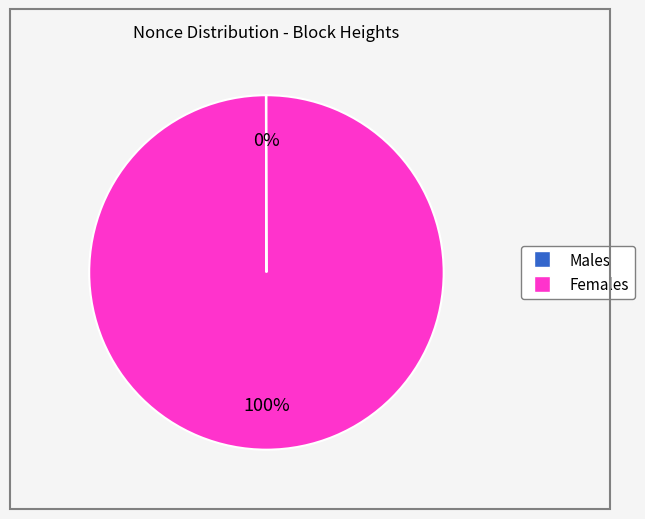

Does any single category account for the majority?

Yes